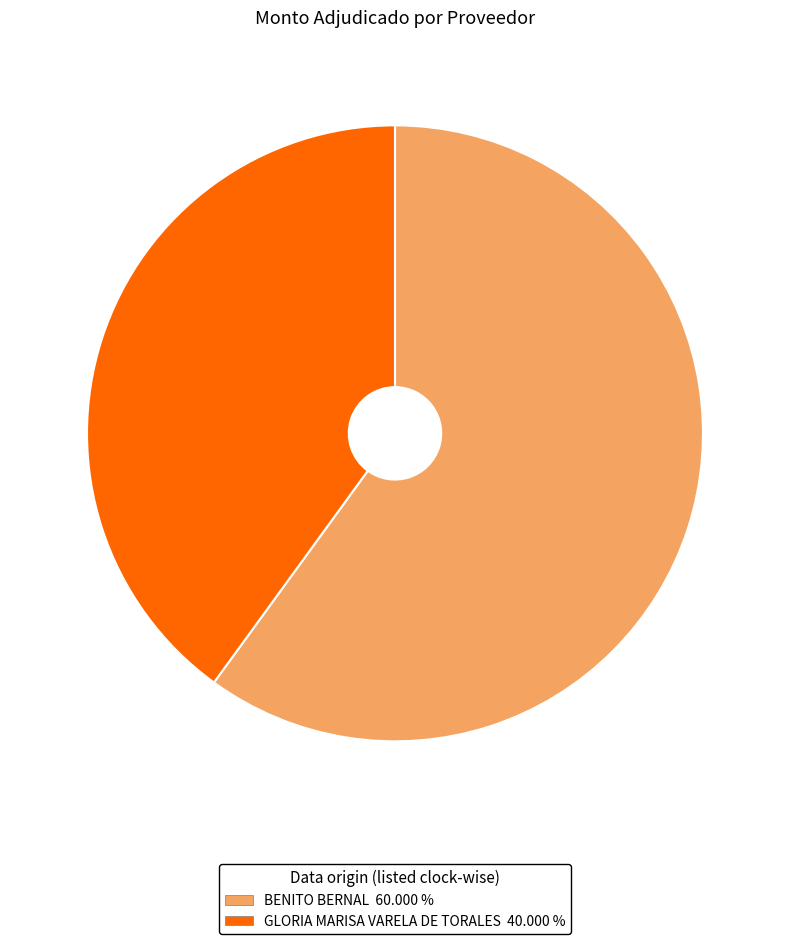

Is there any slice that represents more than half of the pie?

Yes